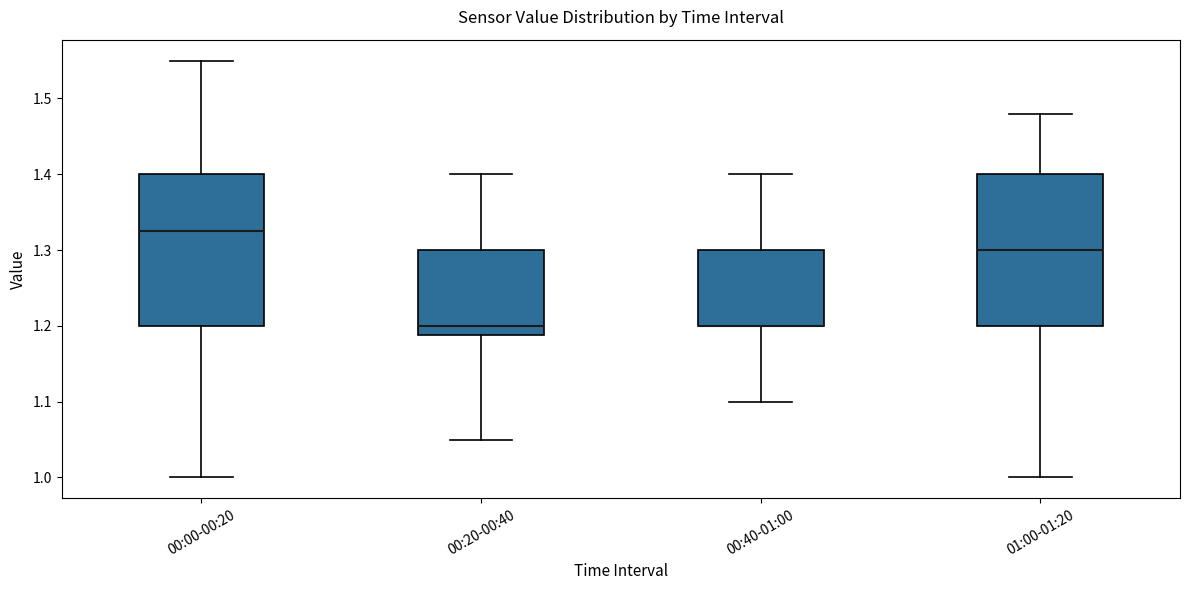

Reading left to right, read every box against the y-axis: the position of its median line, the range the box covers, and the ends of its whiskers. The values are not printed on the chart, so give them approximately, as read against the axis.

00:00-00:20: median 1.33, box 1.20 to 1.40, whiskers 1.00 to 1.55
00:20-00:40: median 1.20, box 1.19 to 1.30, whiskers 1.05 to 1.40
00:40-01:00: median 1.20 (drawn on the box's lower edge), box 1.20 to 1.30, whiskers 1.10 to 1.40
01:00-01:20: median 1.30, box 1.20 to 1.40, whiskers 1.00 to 1.48